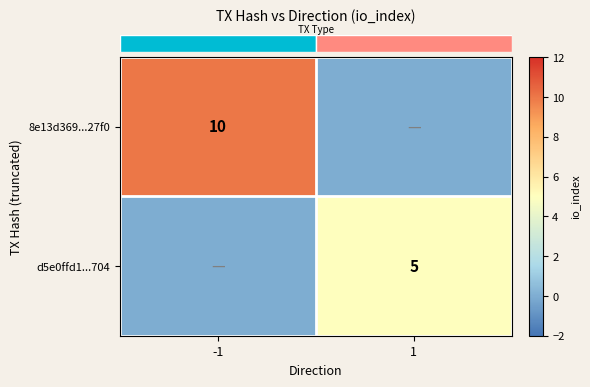

True or false: row_0 has a value of 0 at 1.

True